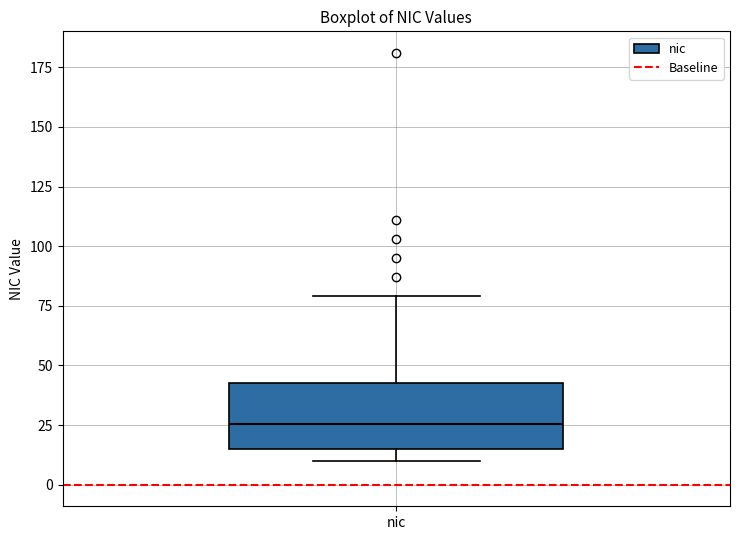

Where is the upper edge of the box for nic on the y-axis? The values are not printed on the chart, so give them approximately, as read against the axis.

45